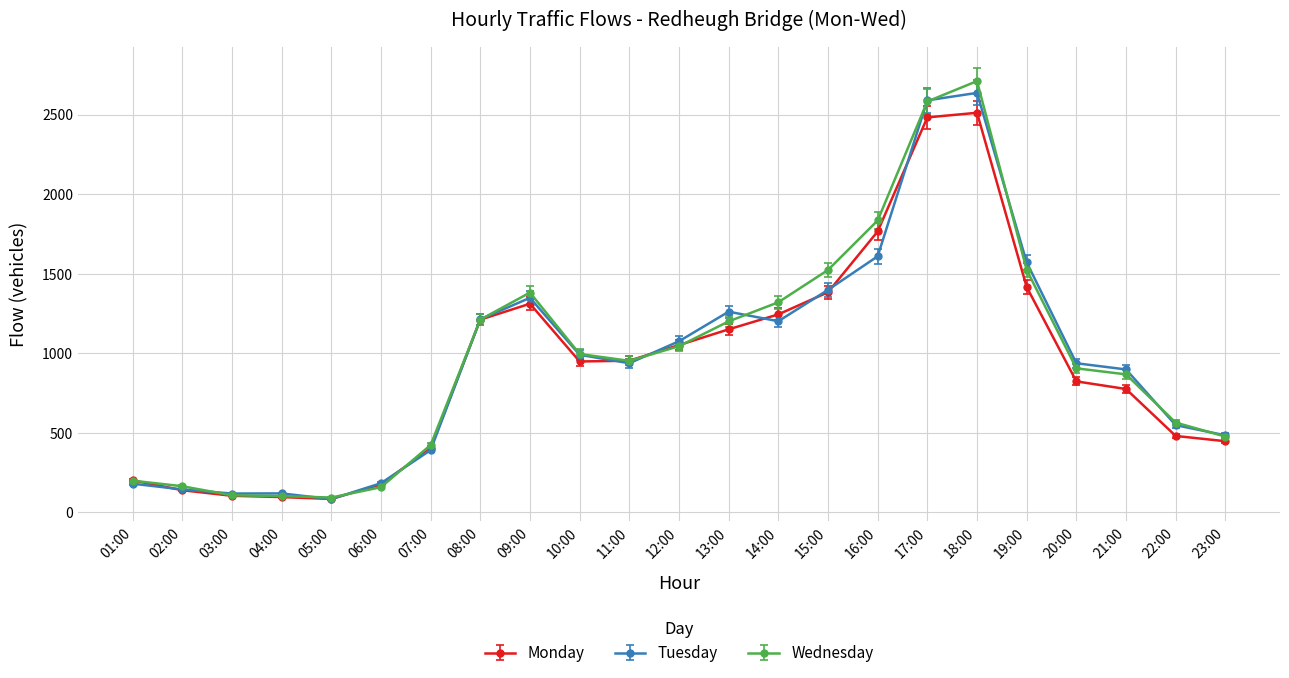

What is the total value across all series at 15:00?

4304